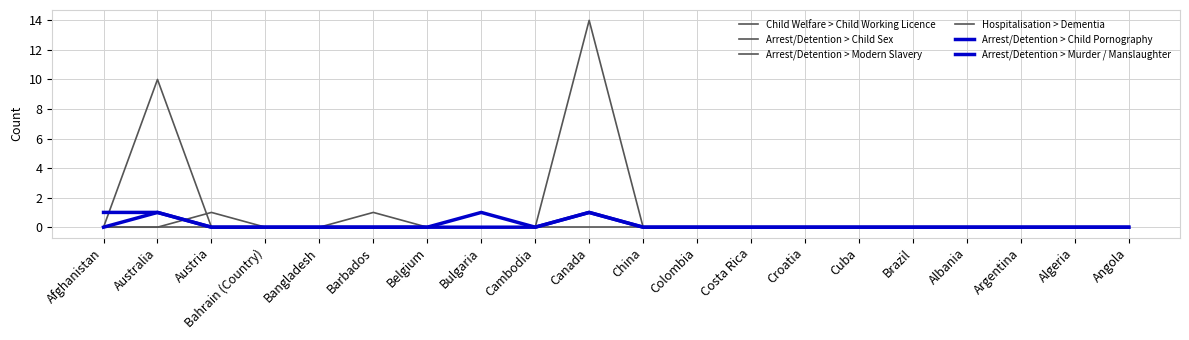

What is the label of the 16th point from the right?

Bangladesh